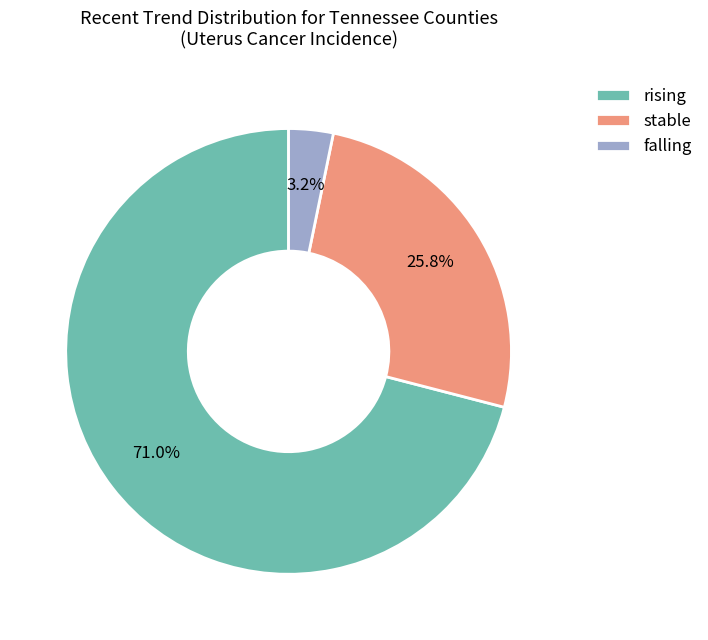

Which category has the biggest portion of the pie?

rising